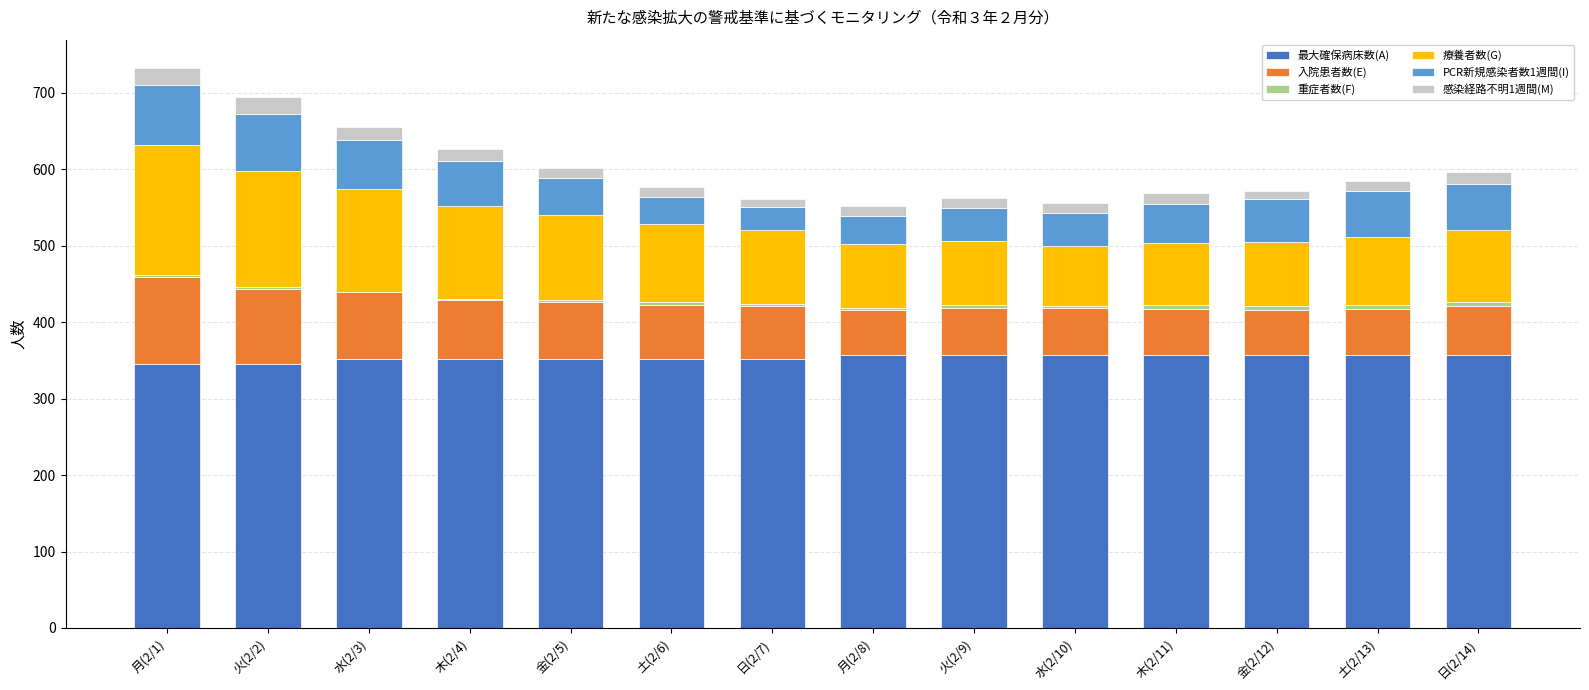

Read the 最大確保病床数(A) value at 火(2/9), to the nearest 5.

355